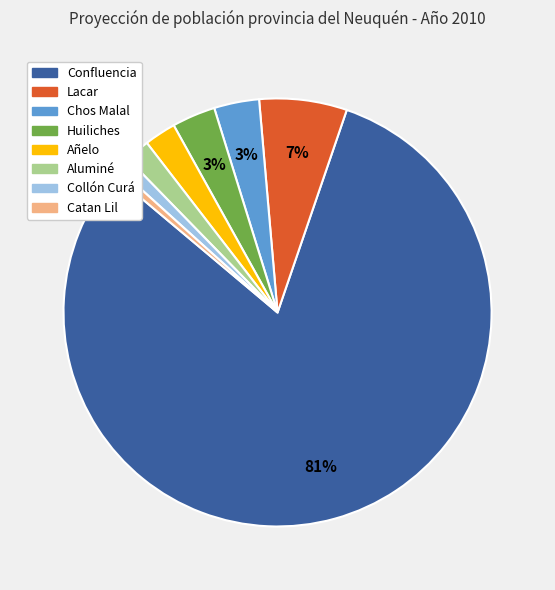

Which slice is the largest?

Confluencia